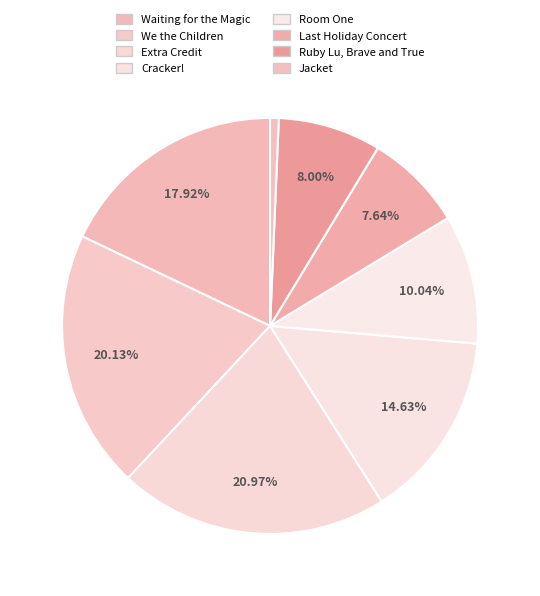

To the nearest percent, what percentage of the pie is Ruby Lu, Brave and True?

8%